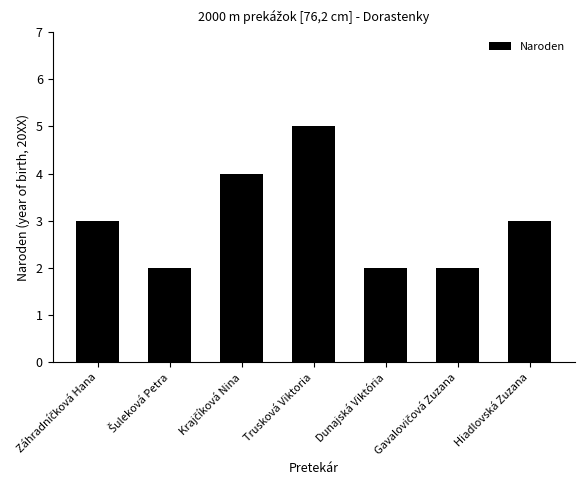

What is the label of the 5th bar from the left?

Dunajská Viktória